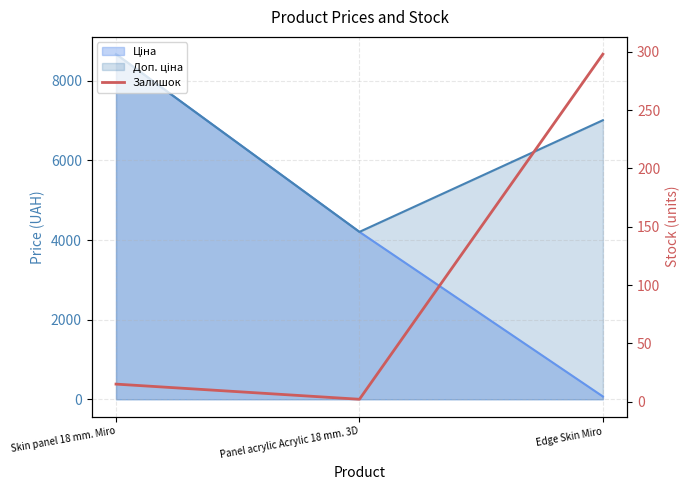

Rank the categories by value from lowest to highest.

Panel acrylic Acrylic 18 mm. 3D, Skin panel 18 mm. Miro, Edge Skin Miro